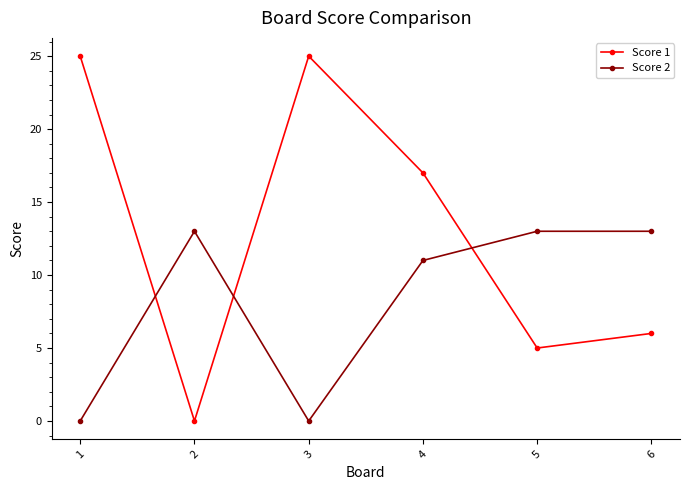

The Score 1 series shows 6 at 6. True or false?

True